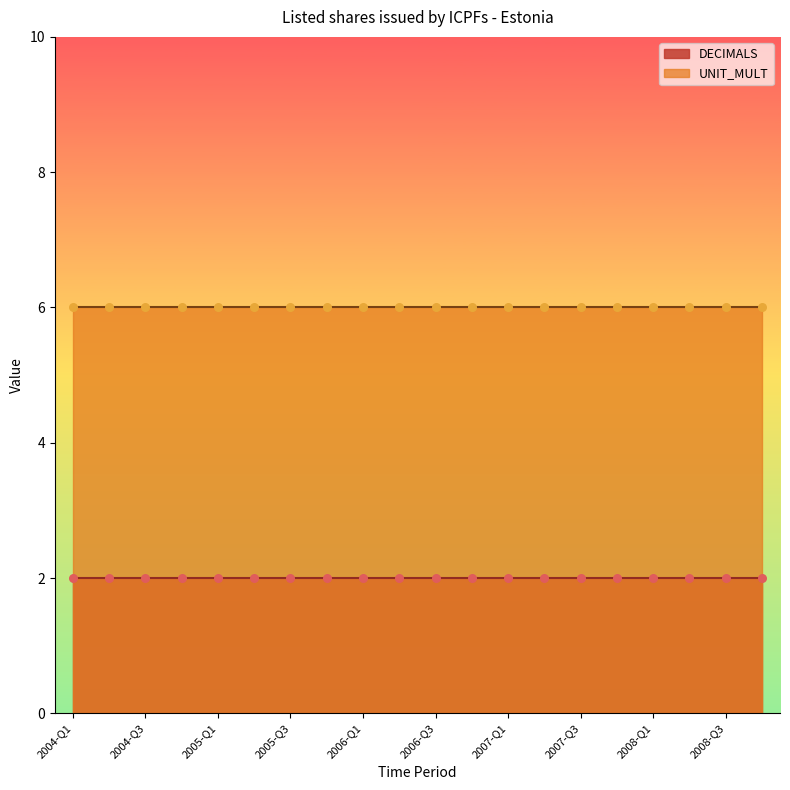

What is the total value across all series at 2007-Q4?

8